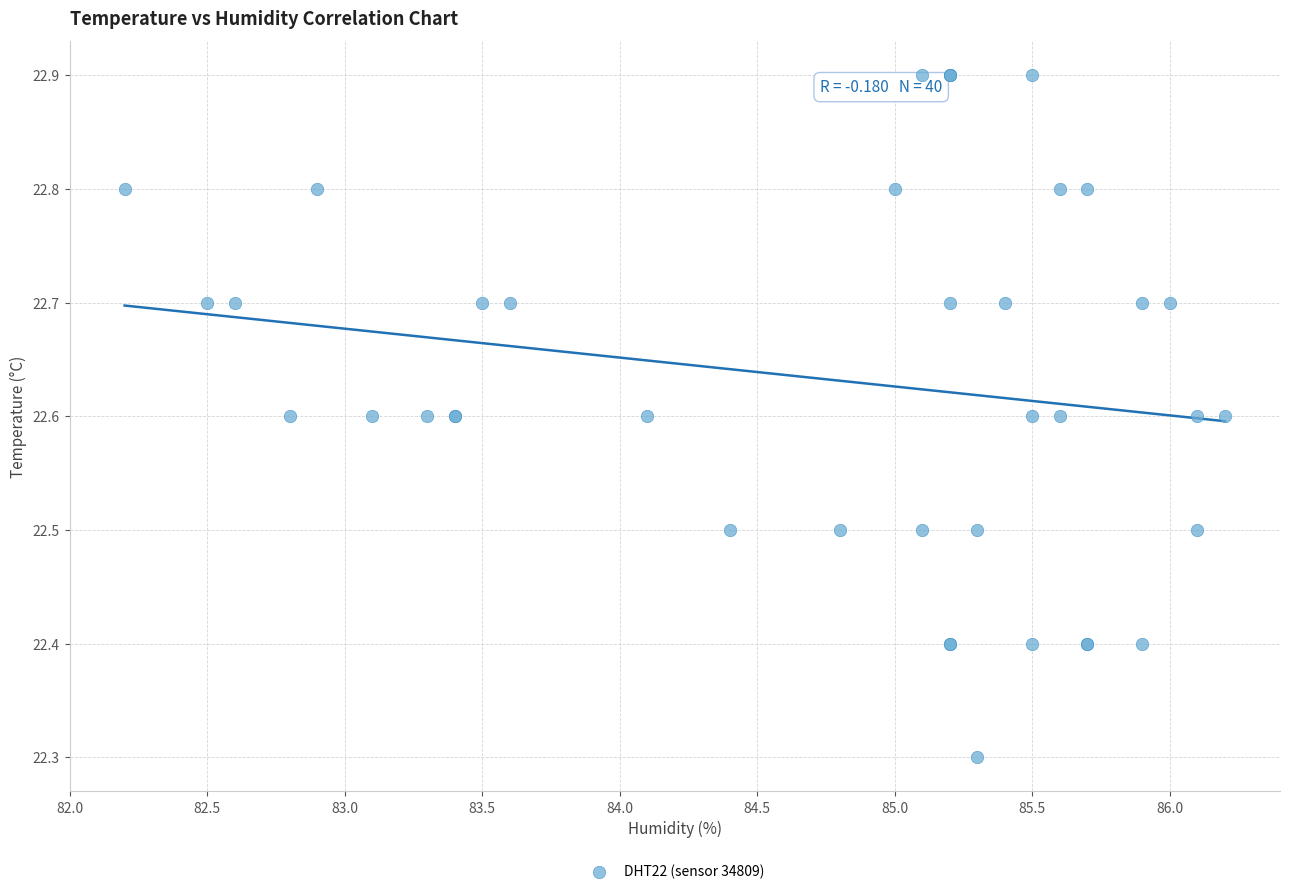

What Y value in the scatter plot is closest to 22?

22.3